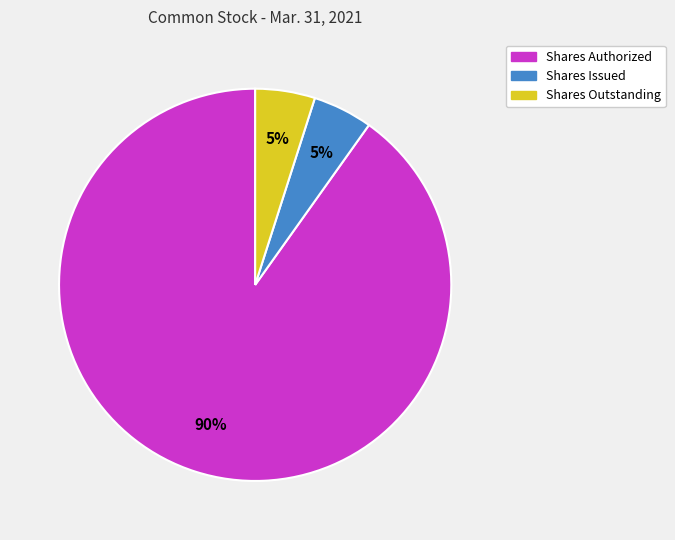

To the nearest percent, what percentage of the pie is Shares Authorized?

90%